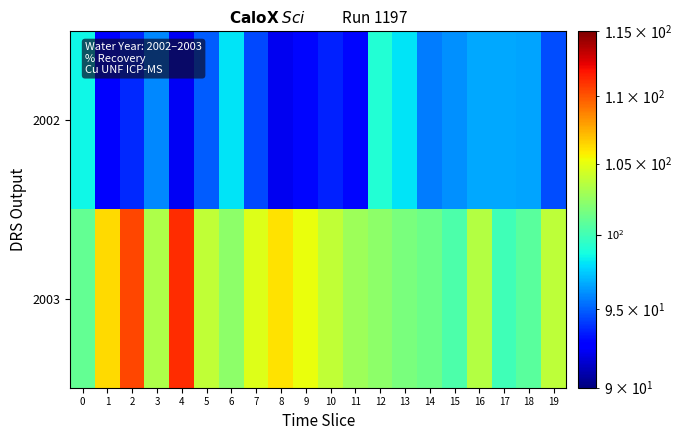

At how many categories does at least one series exceed 101?

17